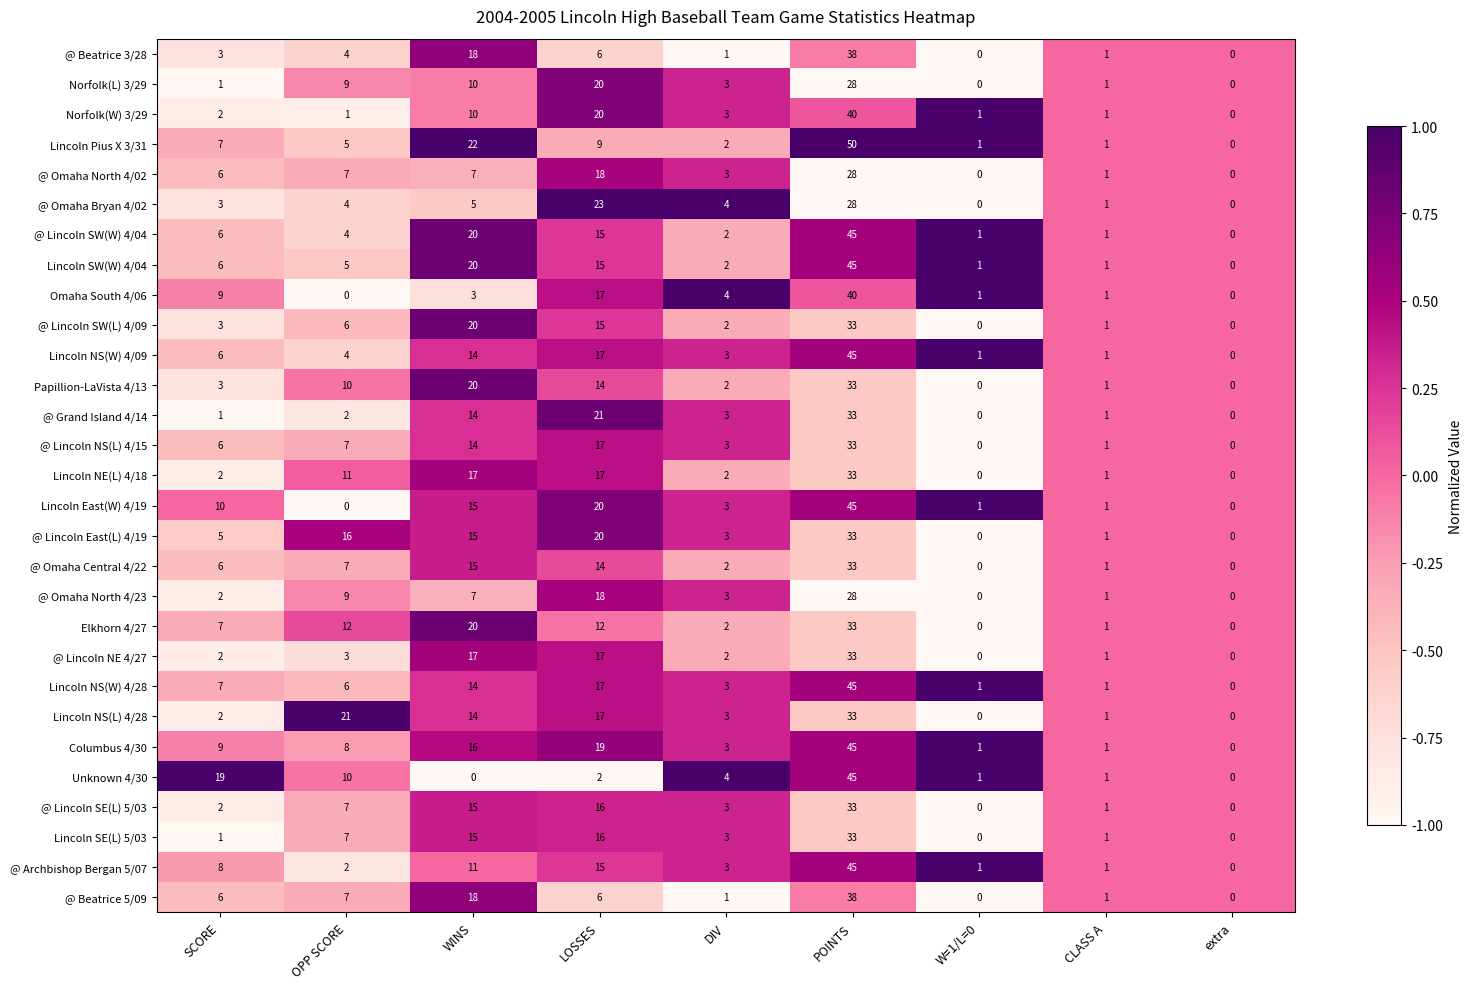

At which label does Columbus 4/30 first exceed 8?

SCORE